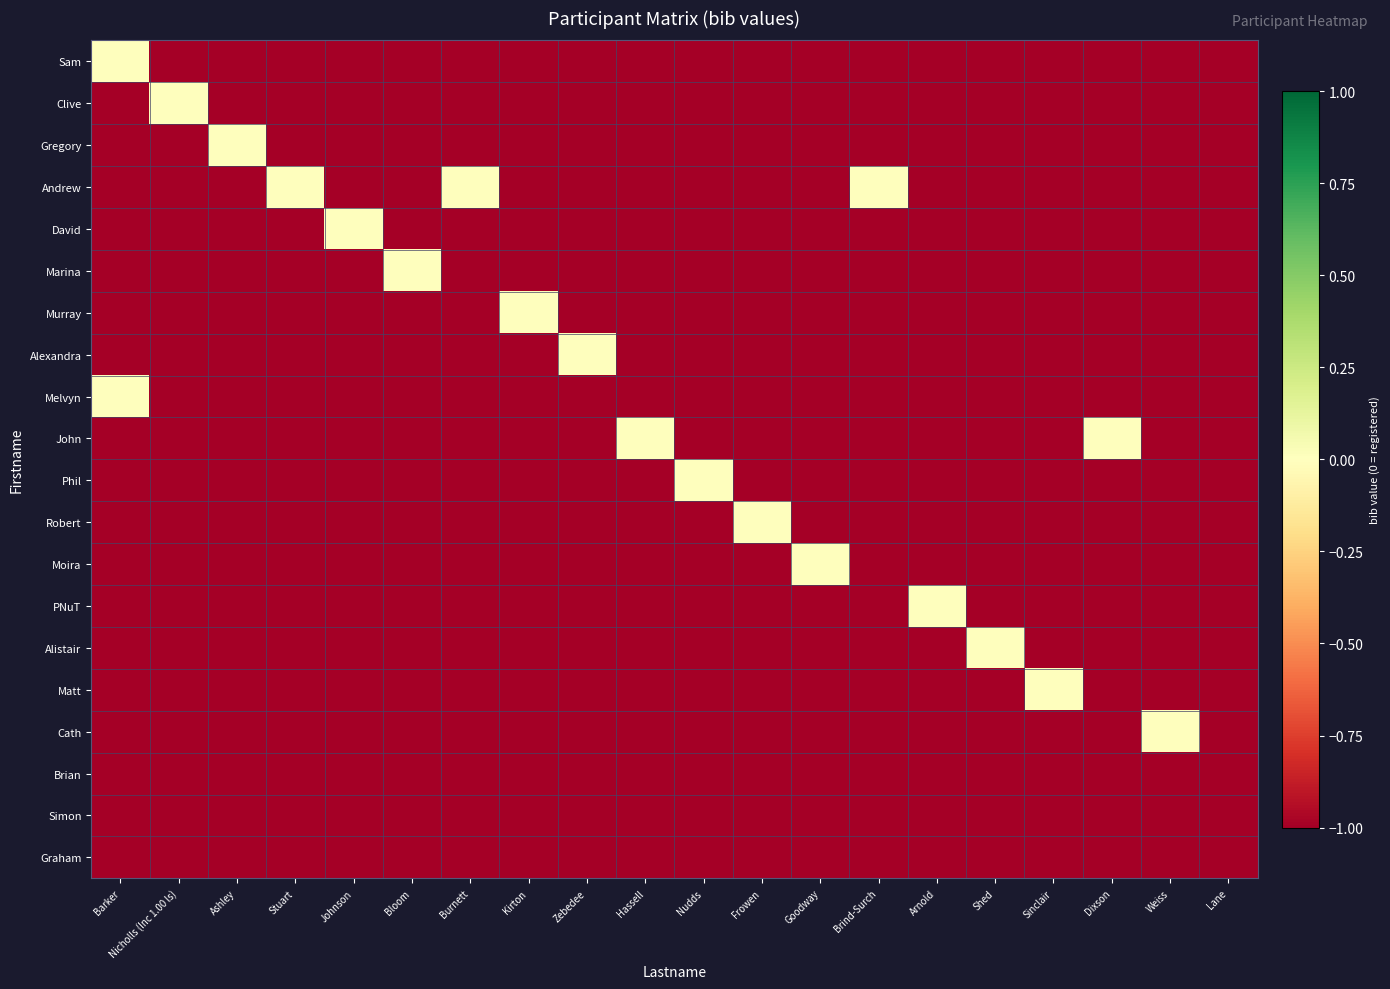

At Hassell, list the series in order from smallest to largest.

Sam, Clive, Gregory, Andrew, David, Marina, Murray, Alexandra, Melvyn, Phil, Robert, Moira, PNuT, Alistair, Matt, Cath, Brian, Simon, Graham, John